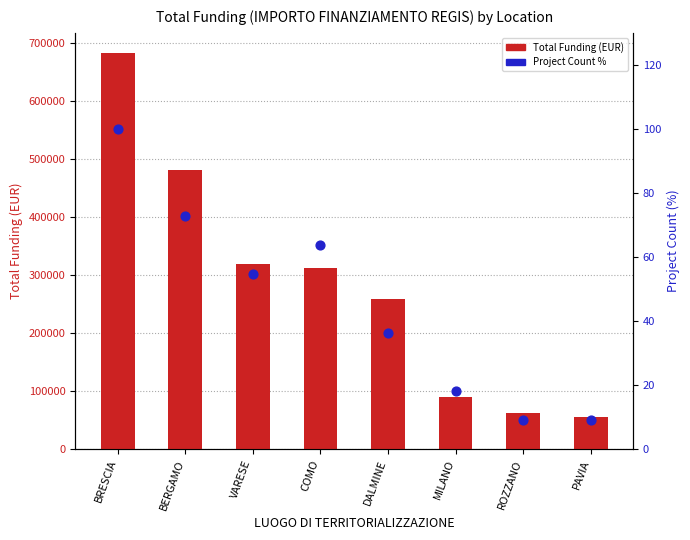

Which series has the widest spread of Y values?

Total Funding (EUR)